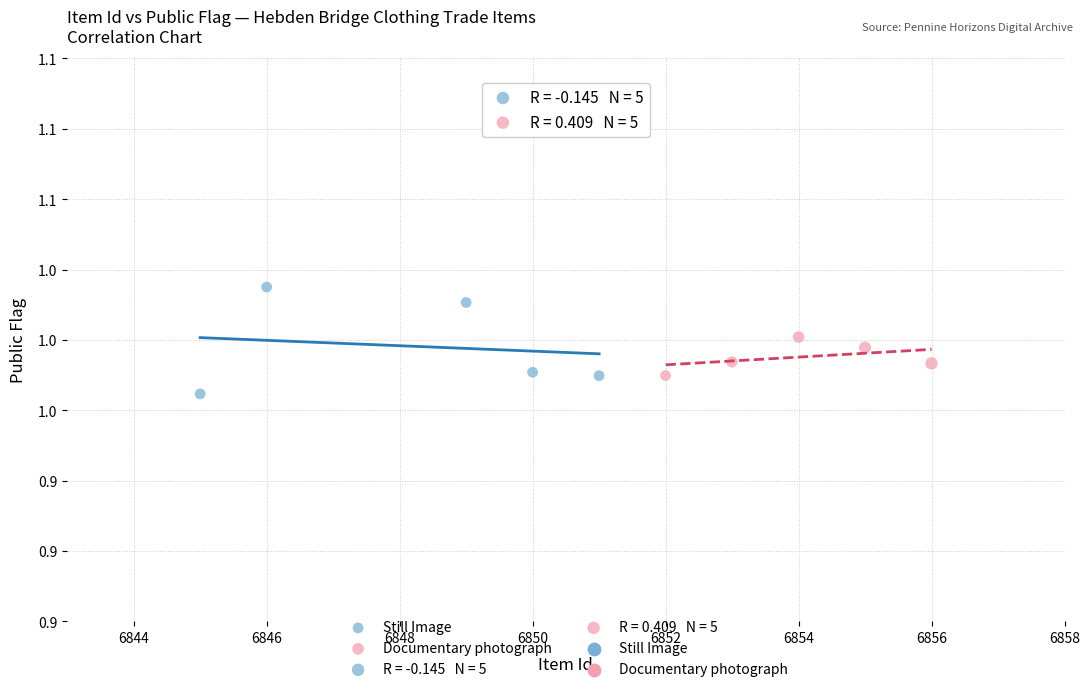

Which series reaches the minimum Y coordinate?

Still Image